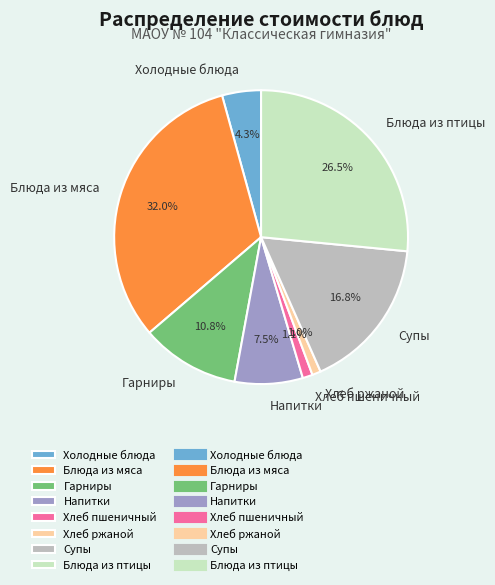

To the nearest percent, what is the difference between the largest and smallest slice percentages?

31%